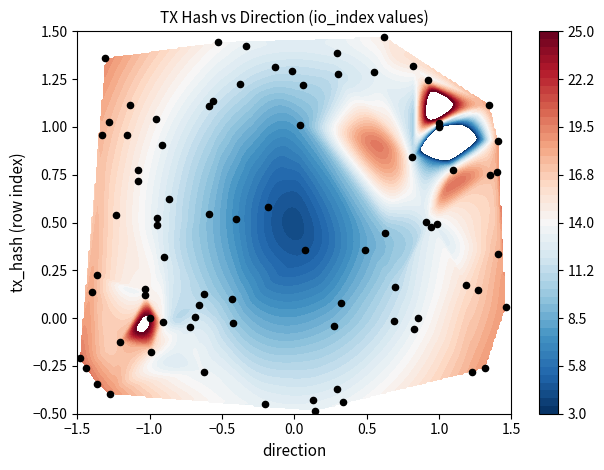

The value at −1.0 is -1. True or false?

False